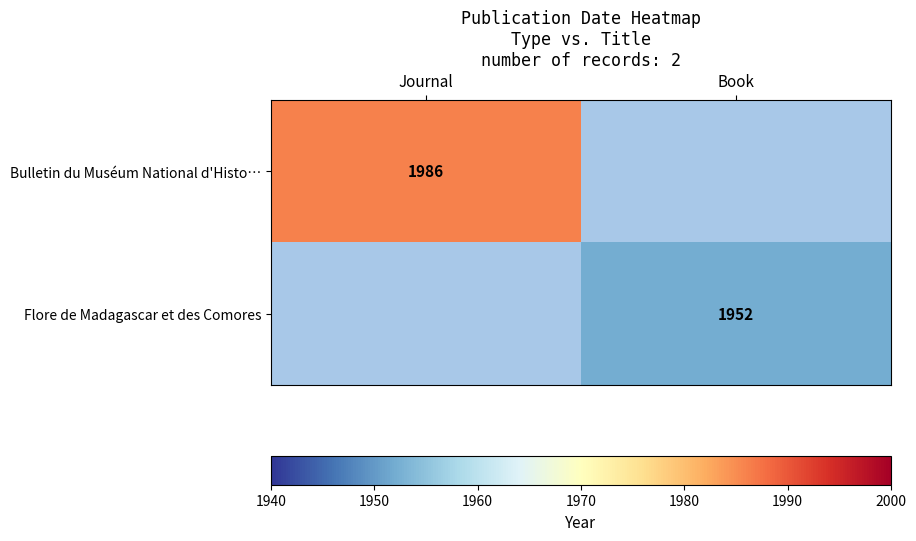

The value of Flore de Madagascar et des Comores at Book is 1952. True or false?

True